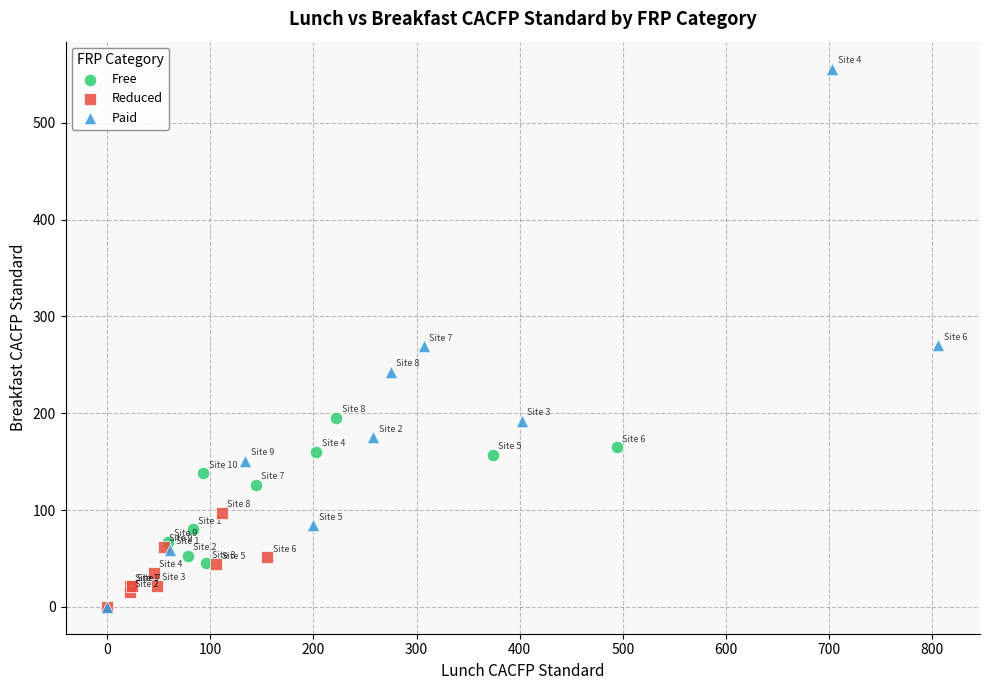

Which series has the largest Y range (max minus min)?

Paid